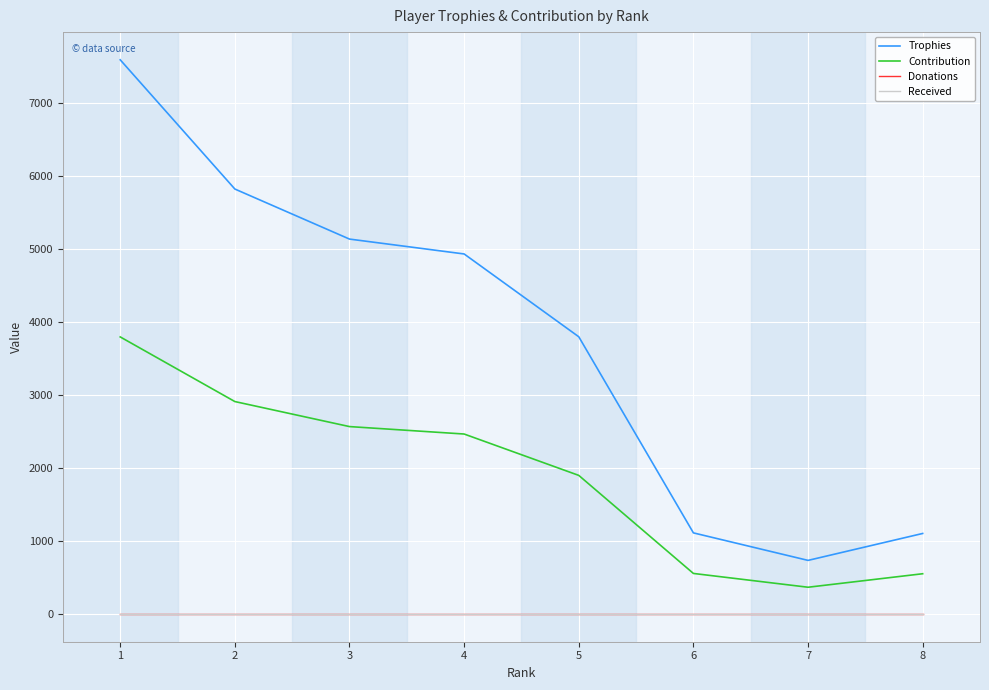

Read the Contribution value at 6, to the nearest 10.

560